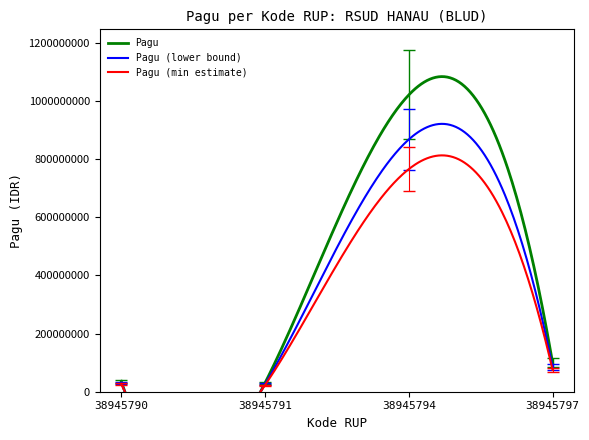

What is the ratio of the value at 38945794 to the value at 38945790?

28.3